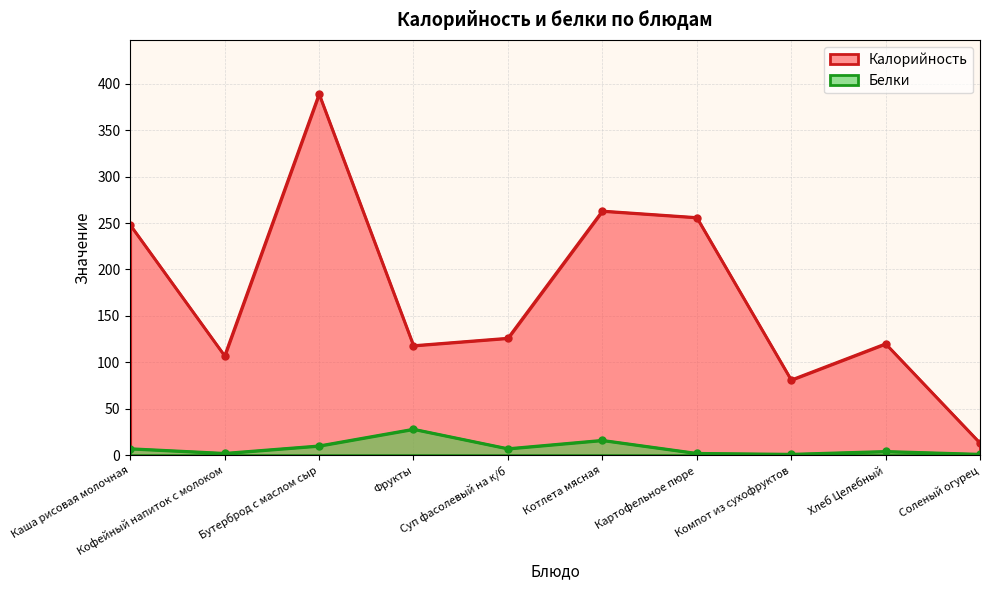

Rank the series by their maximum value, from highest to lowest.

Калорийность, Белки